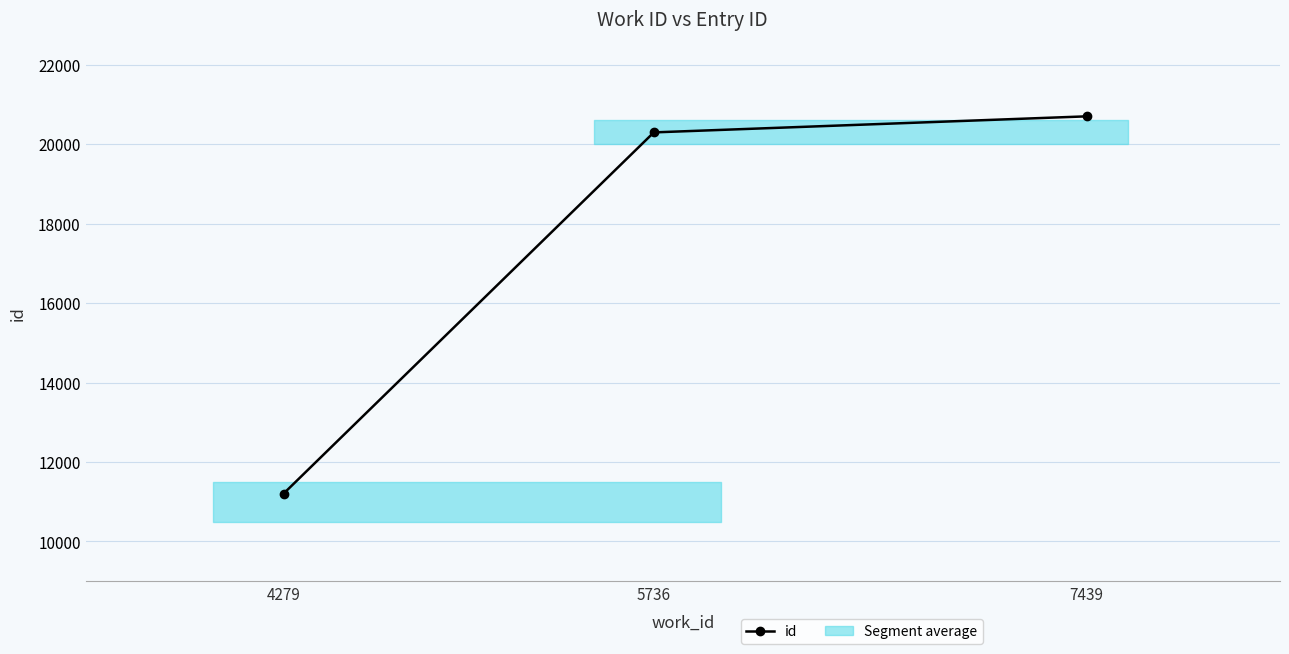

What is the change in value from 5736 to 7439?

+404